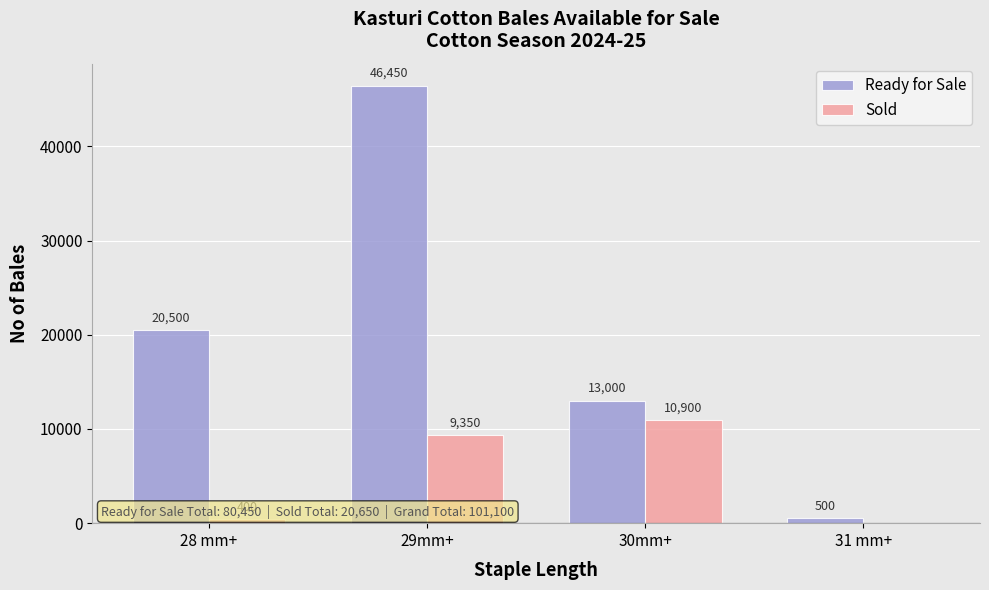

Reading left to right, extract all data points from this chart.

Ready for Sale: 20500	46450	13000	500
Sold: 400	9350	10900	0